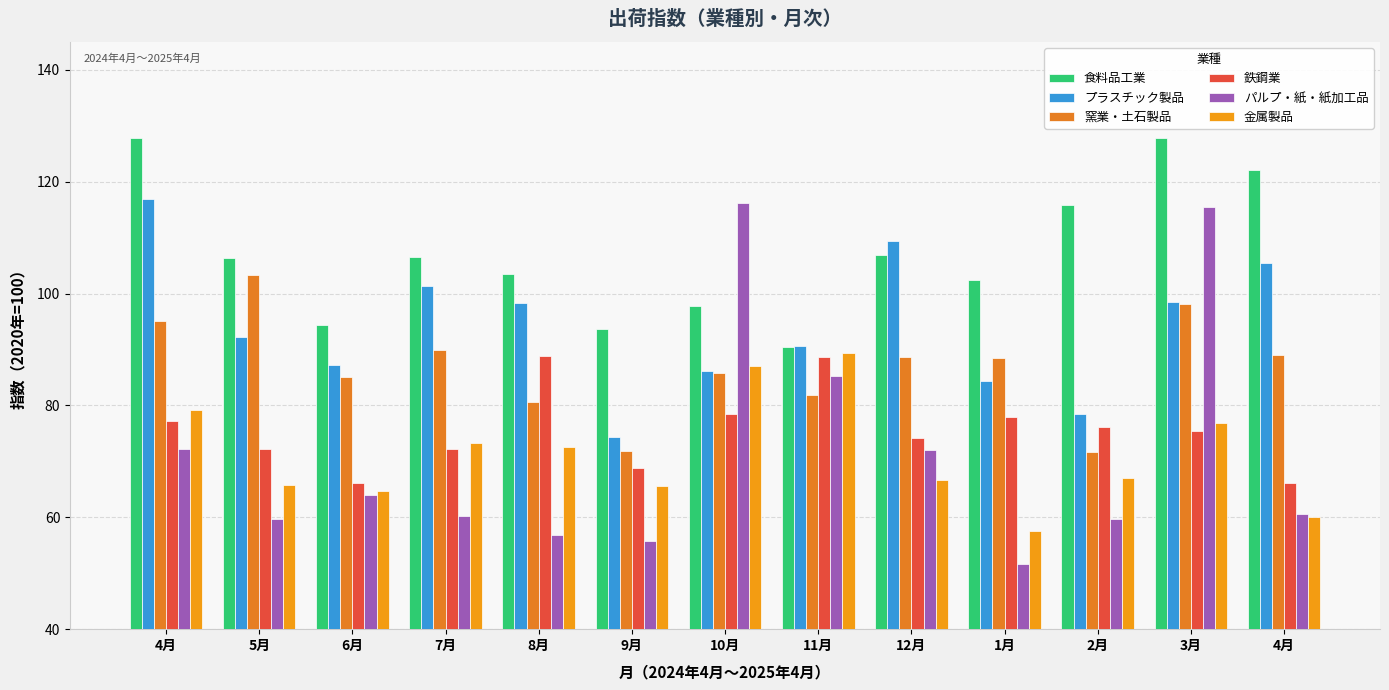

What are all the series names shown in the legend?

食料品工業, プラスチック製品, 窯業・土石製品, 鉄鋼業, パルプ・紙・紙加工品, 金属製品